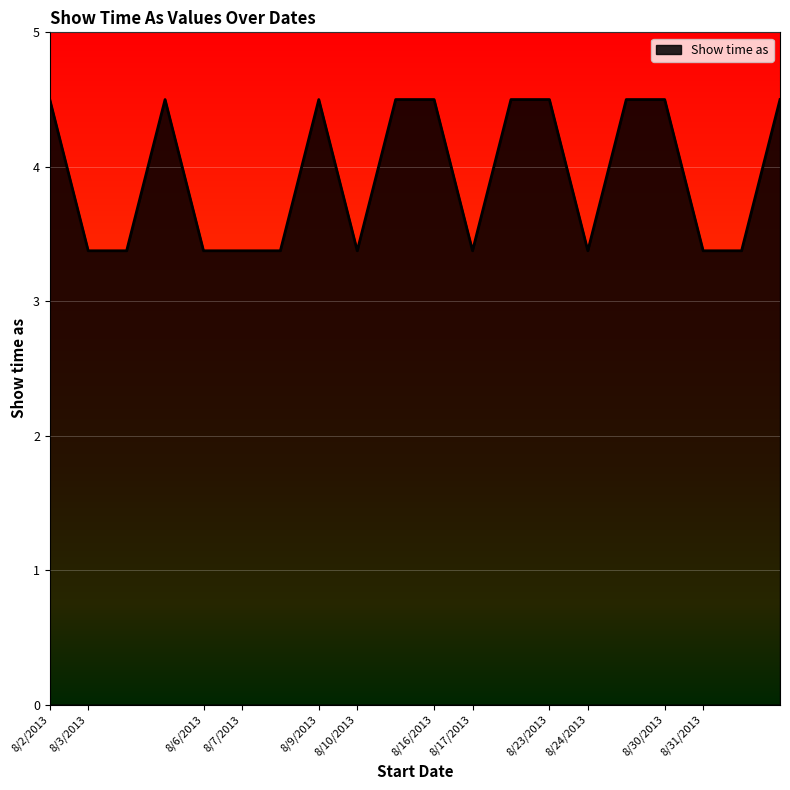

What is the greatest value displayed?

4.5